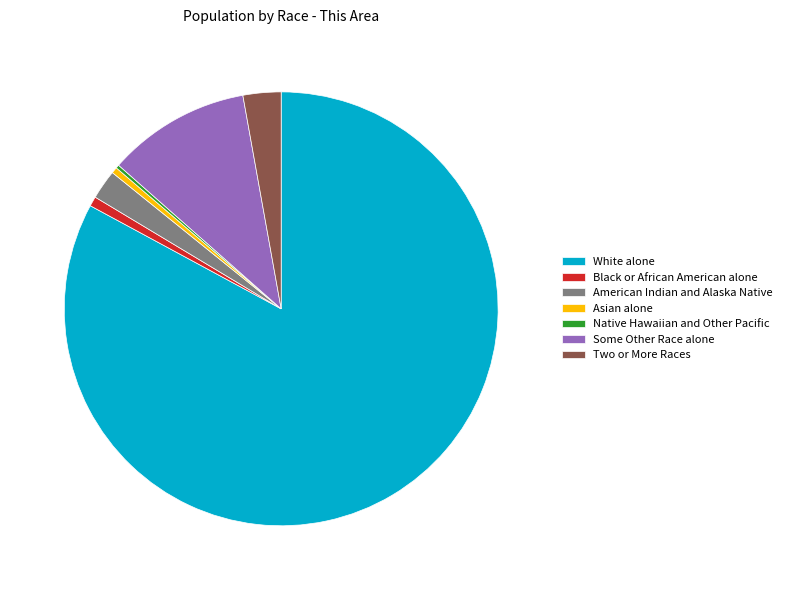

Approximately how many times larger is the value at Two or More Races compared to American Indian and Alaska Native?

1.3